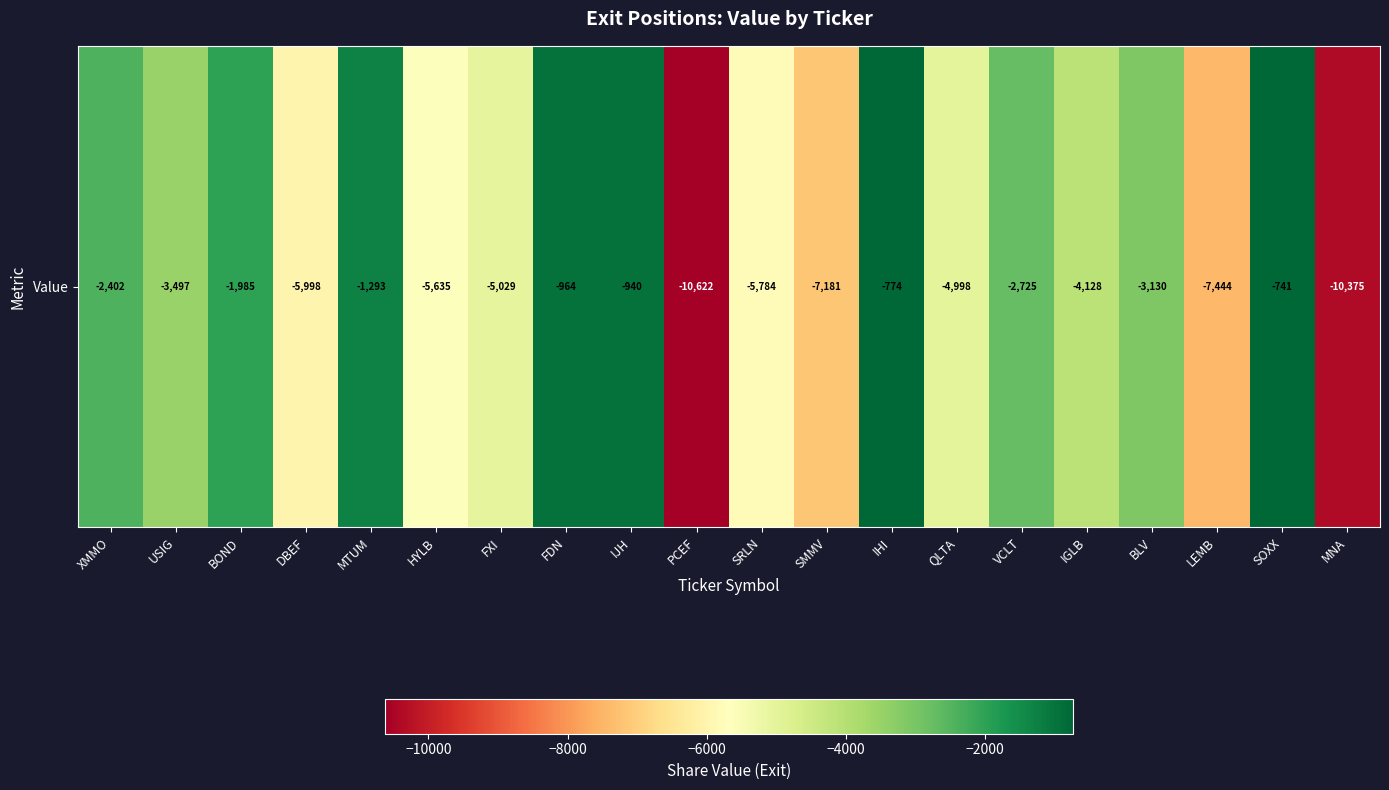

What is the difference between the values at QLTA and HYLB?

637